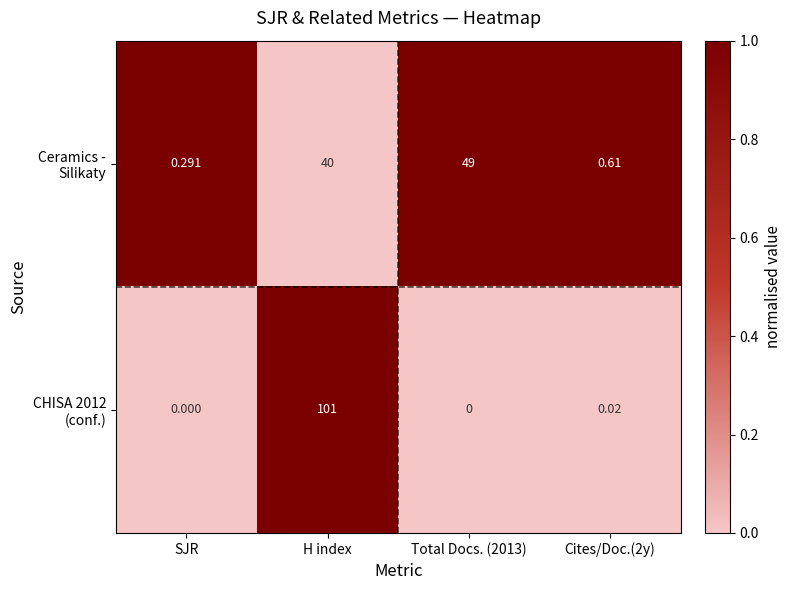

At which category is the sum across all series the highest?

H index